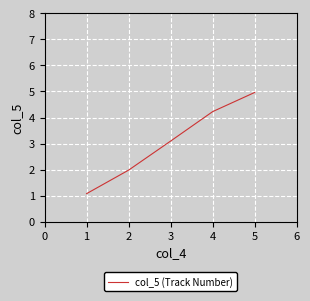

Is it true that the value at 1 is 3.2?

False